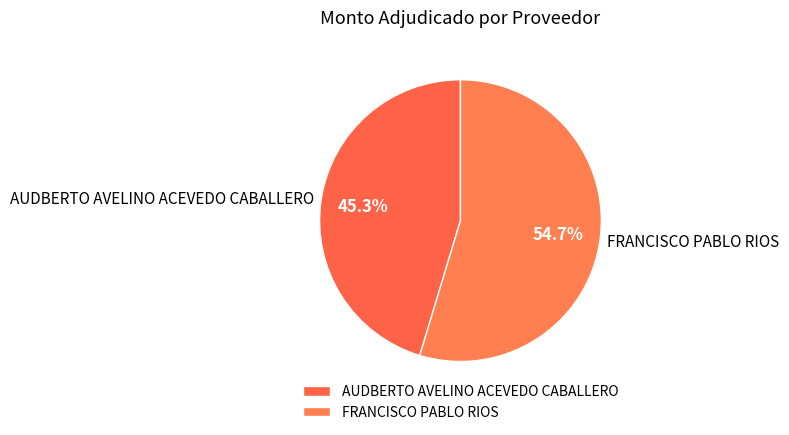

Which has a higher value, AUDBERTO AVELINO ACEVEDO CABALLERO or FRANCISCO PABLO RIOS?

FRANCISCO PABLO RIOS